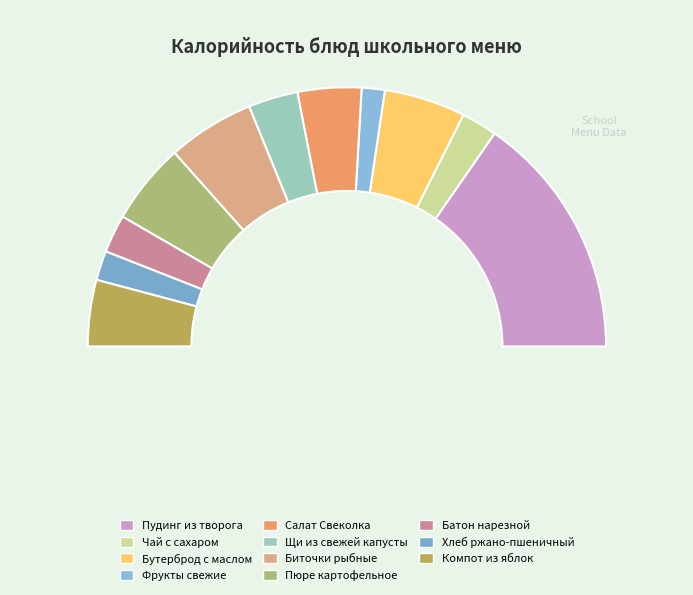

To the nearest percent, what portion does Батон нарезной represent?

5%